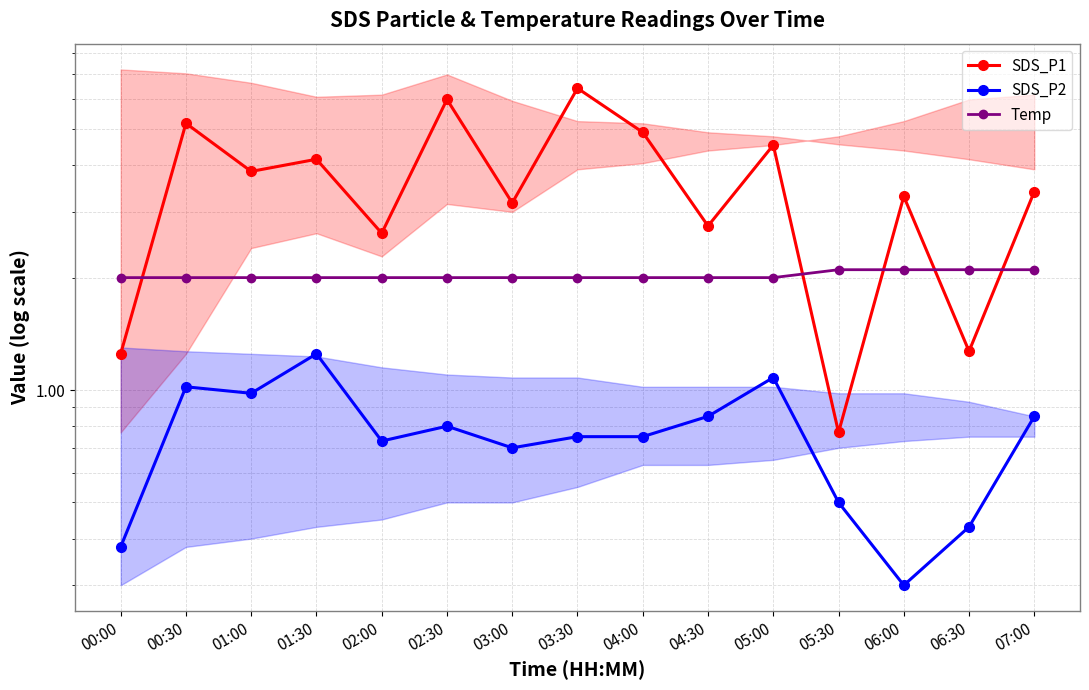

What is the difference between the maximum and minimum values in the SDS_P1 series?

5.7